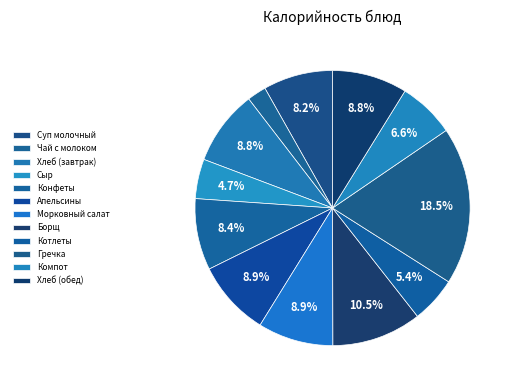

Rank the categories by value from lowest to highest.

Чай с молоком, Сыр, Котлеты, Компот, Суп молочный, Конфеты, Хлеб (завтрак), Хлеб (обед), Апельсины, Морковный салат, Борщ, Гречка